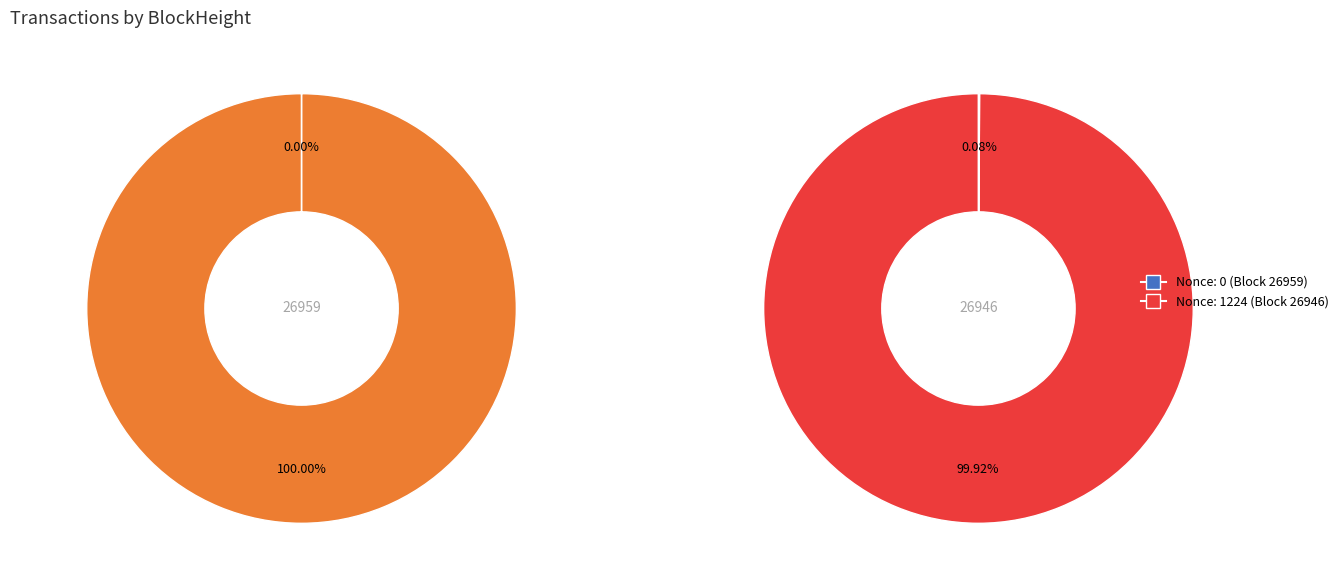

To the nearest percent, what is the difference between the largest and smallest slice percentages?

100%